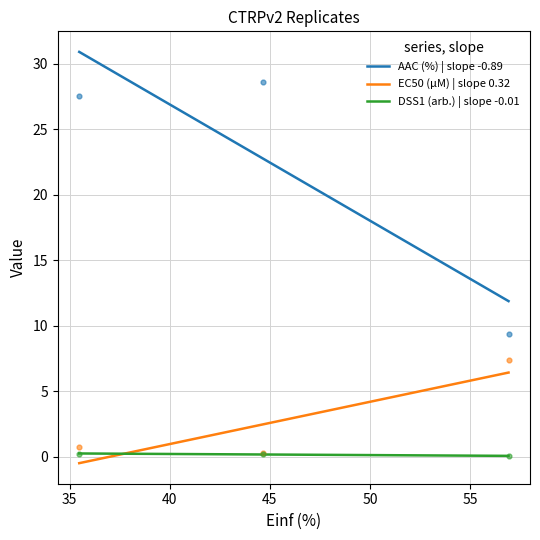

Which series contains the highest Y value?

AAC (%)